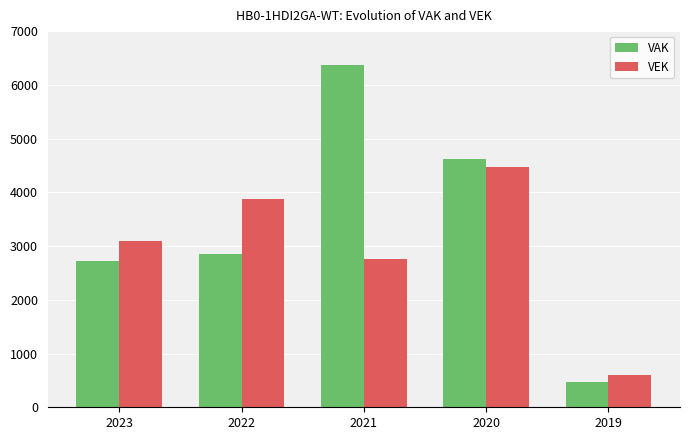

Between 2022 and 2020, which series saw the biggest shift?

VAK